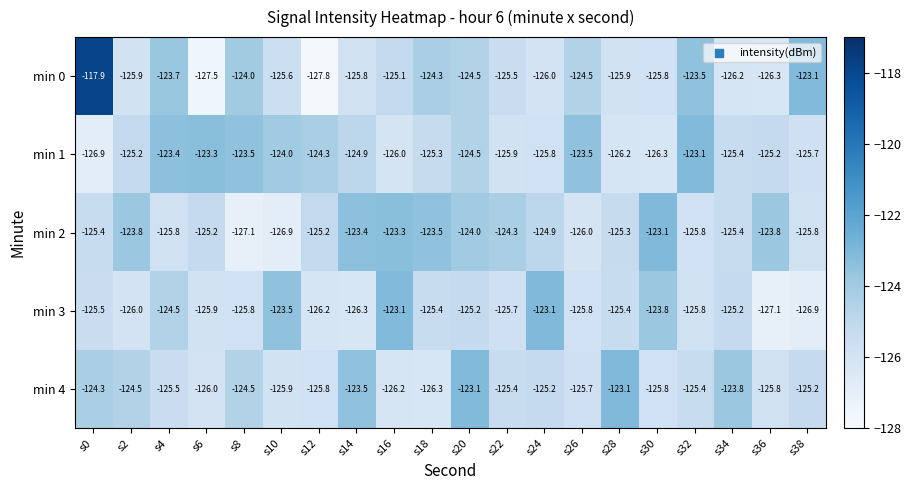

What is the sum of all min 2 values?

-2498.0